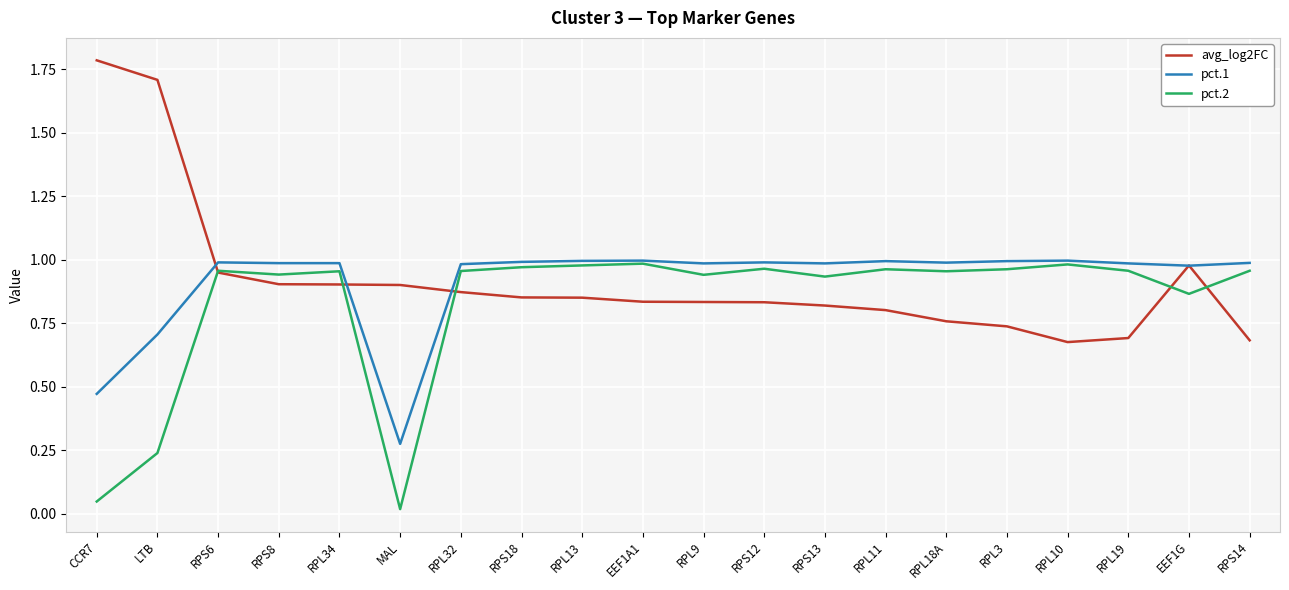

Rank the series at CCR7 from lowest to highest value.

pct.2, pct.1, avg_log2FC